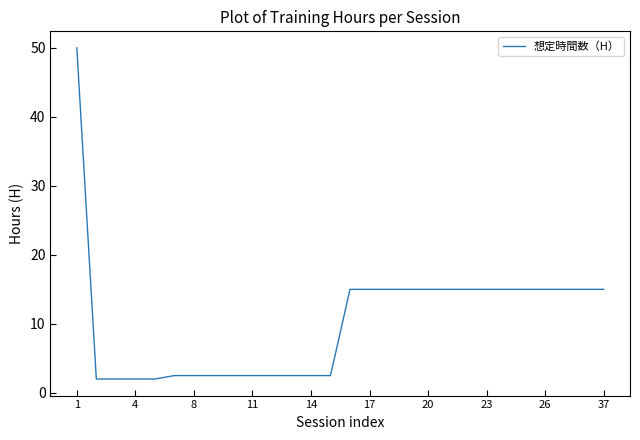

What is the smallest value displayed?

2.0